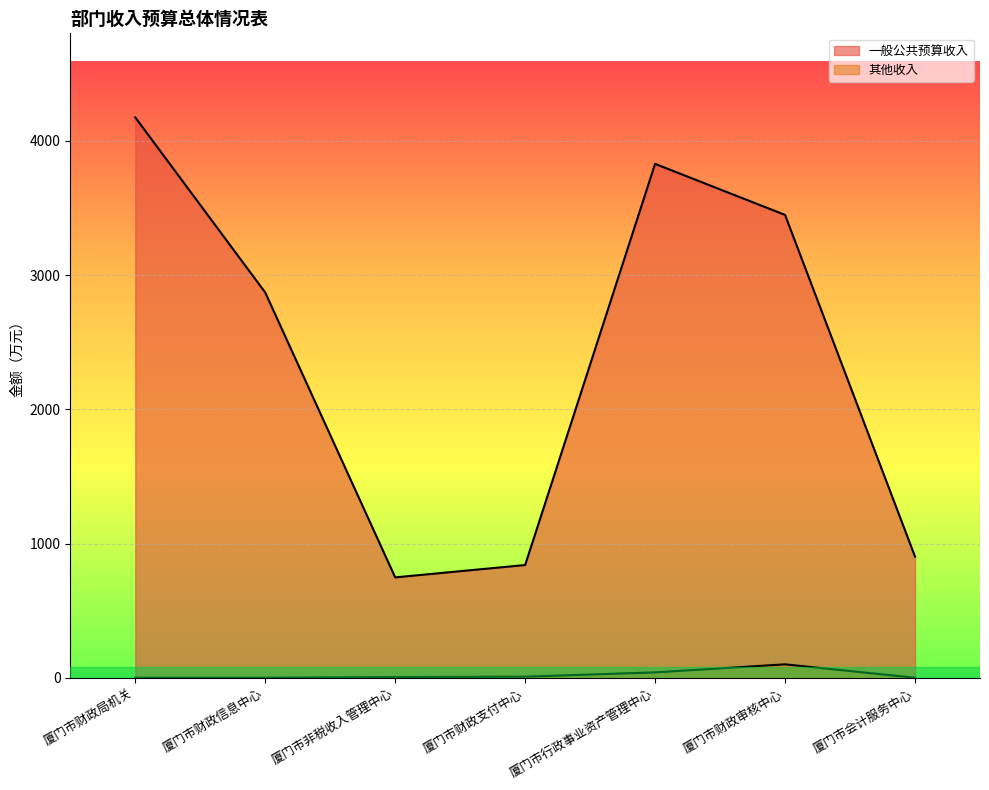

Which series has the largest range (max minus min)?

一般公共预算收入